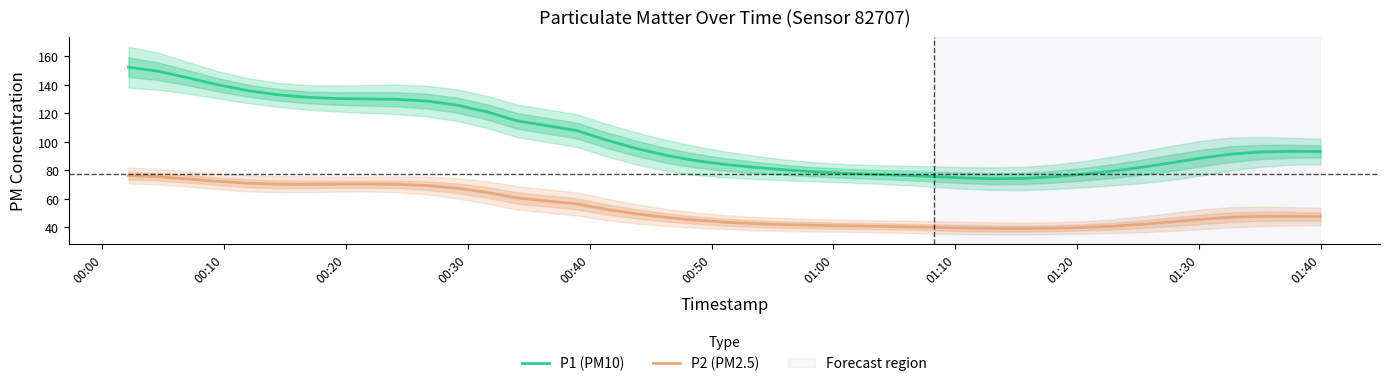

How many series are shown in this chart?

2